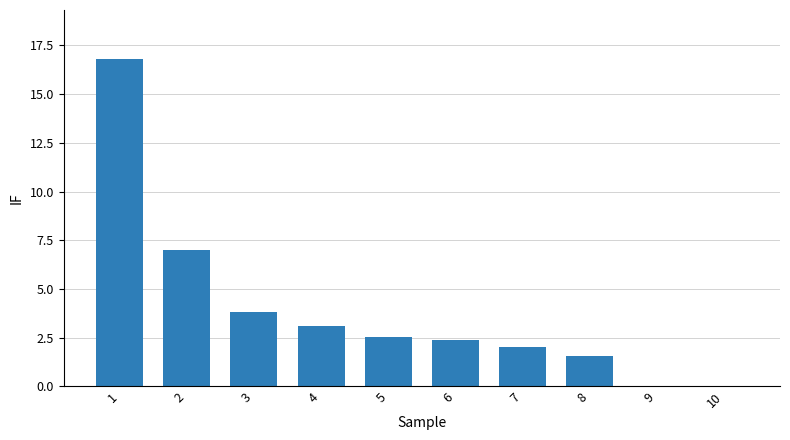

Is it true that the value at 3 is 3.8?

True